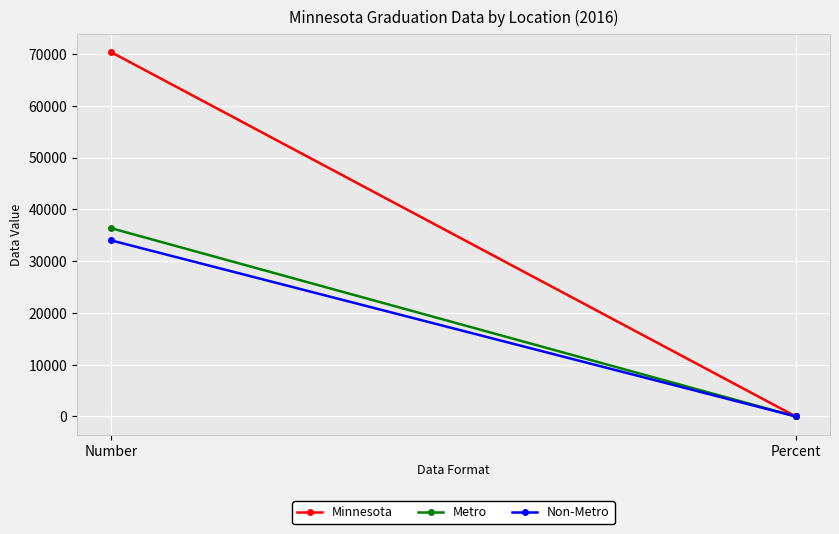

What is the difference between the Metro values at Number and Percent?

36352.1